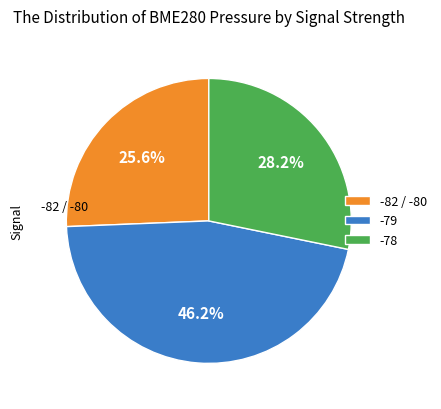

Count the number of slices in the pie.

3